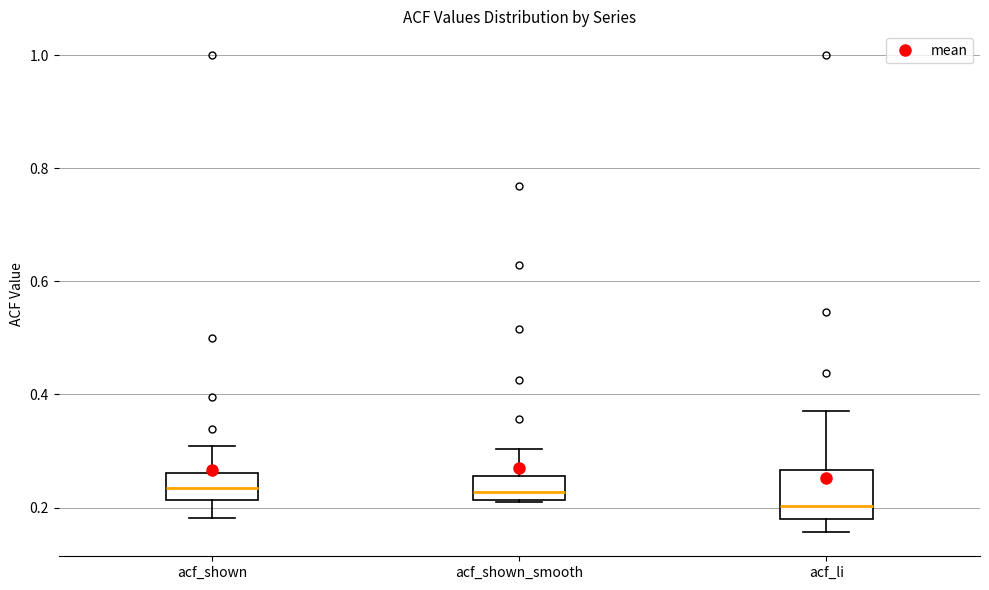

Comparing the boxes themselves (not the whiskers), which one is the tallest?

acf_li